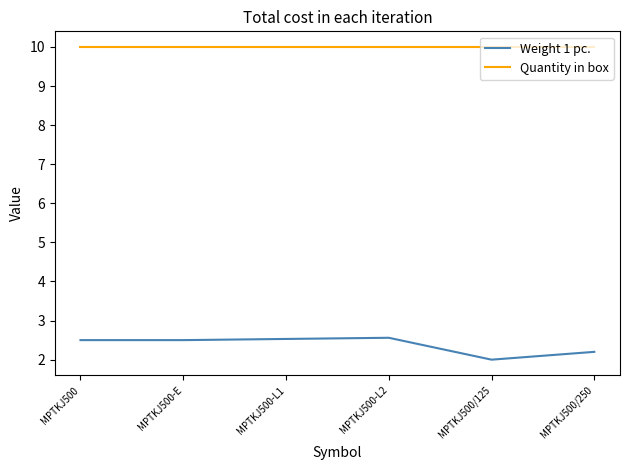

What is the lowest value of the Quantity in box series?

10.0